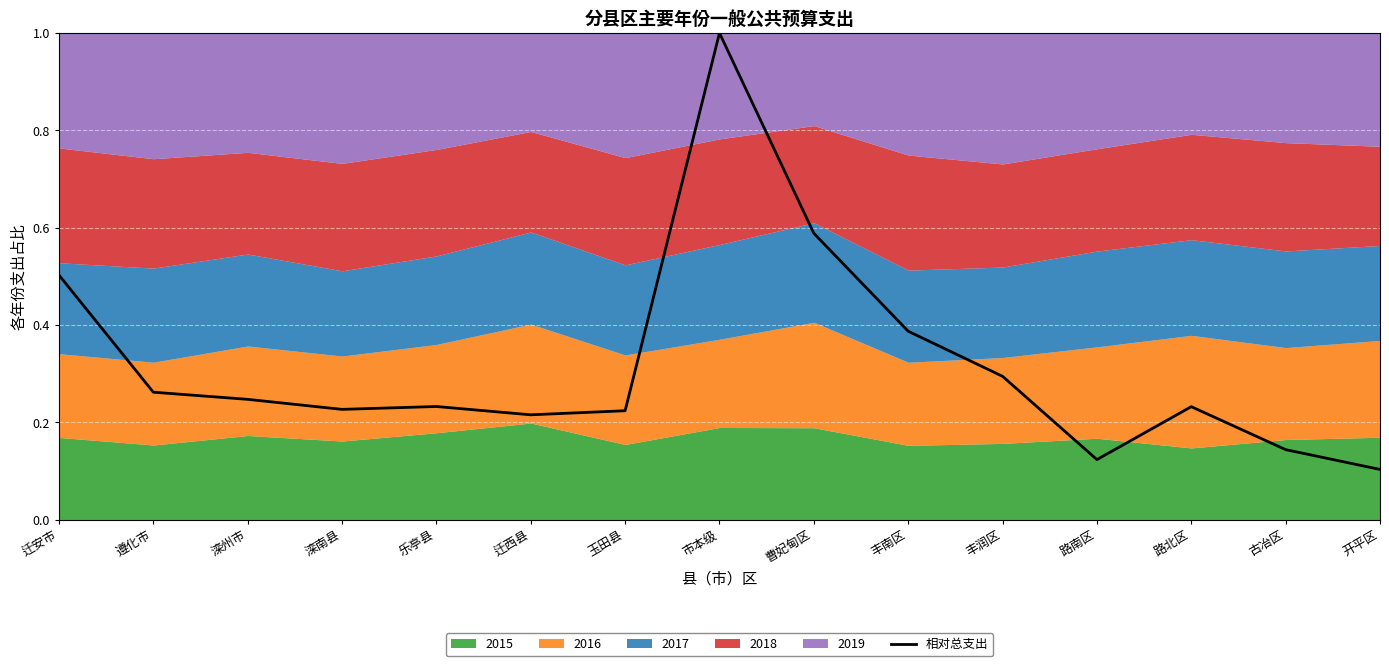

How many lines are shown in the chart?

1